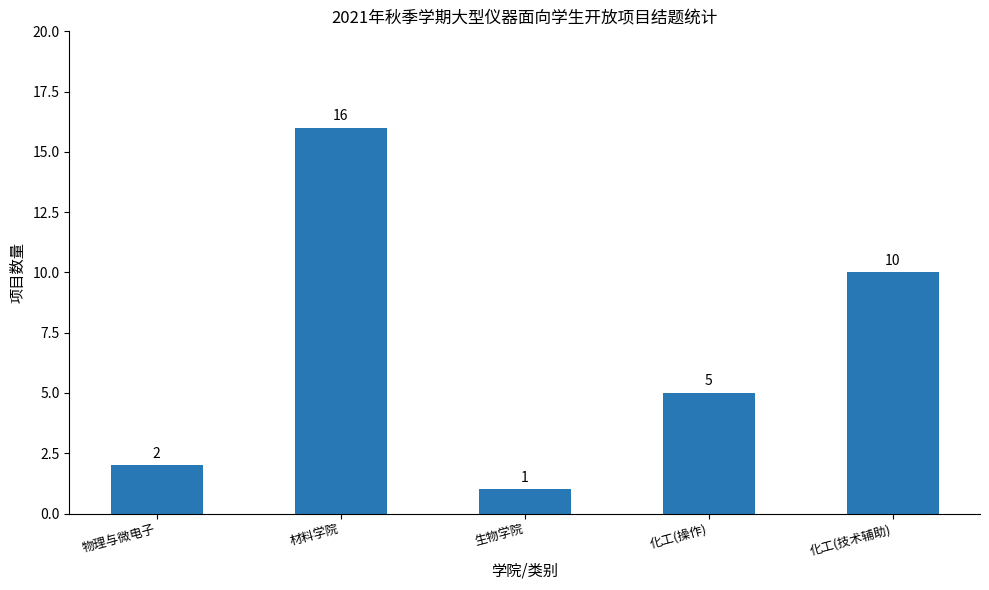

Reading right to left, list all the values displayed in this chart.

10	5	1	16	2